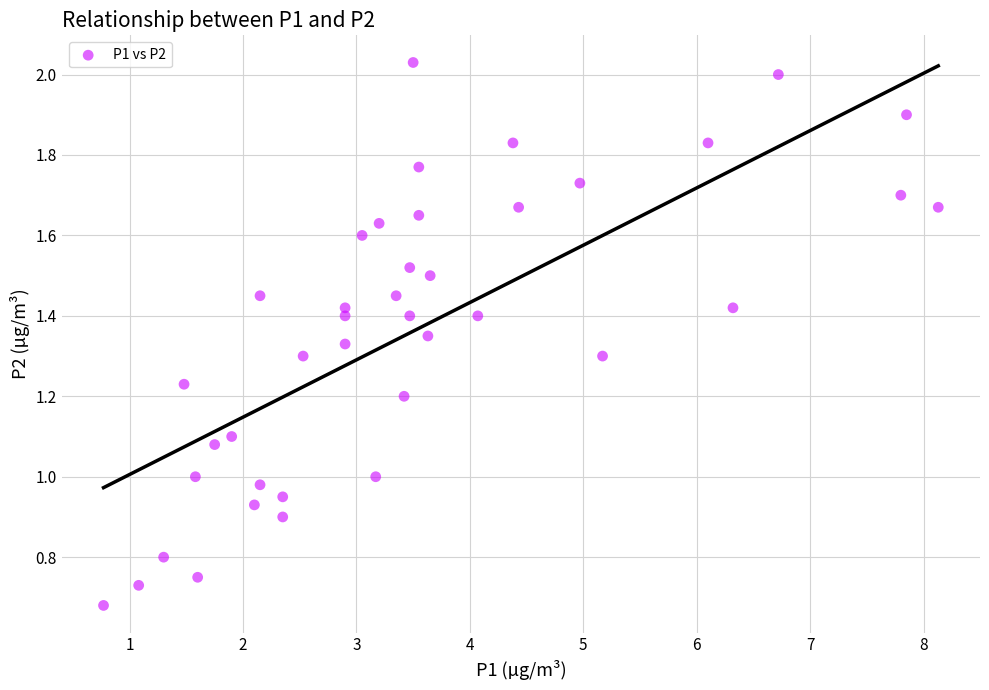

What is the range of X values (max minus min)?

7.4